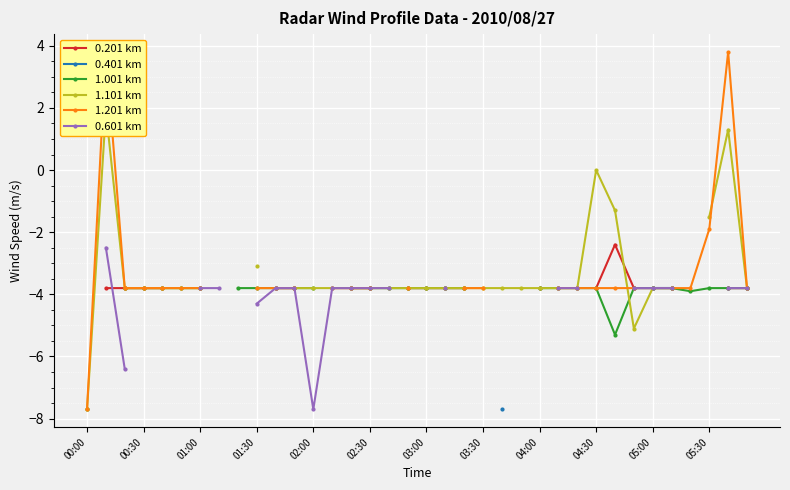

True or false: 0.201 km has a value of -3.8 at 34.

True